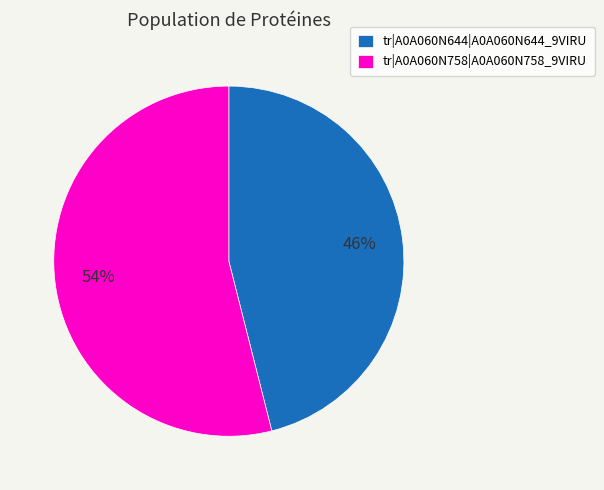

What is the ratio of the value at tr|A0A060N758|A0A060N758_9VIRU to the value at tr|A0A060N644|A0A060N644_9VIRU?

1.2